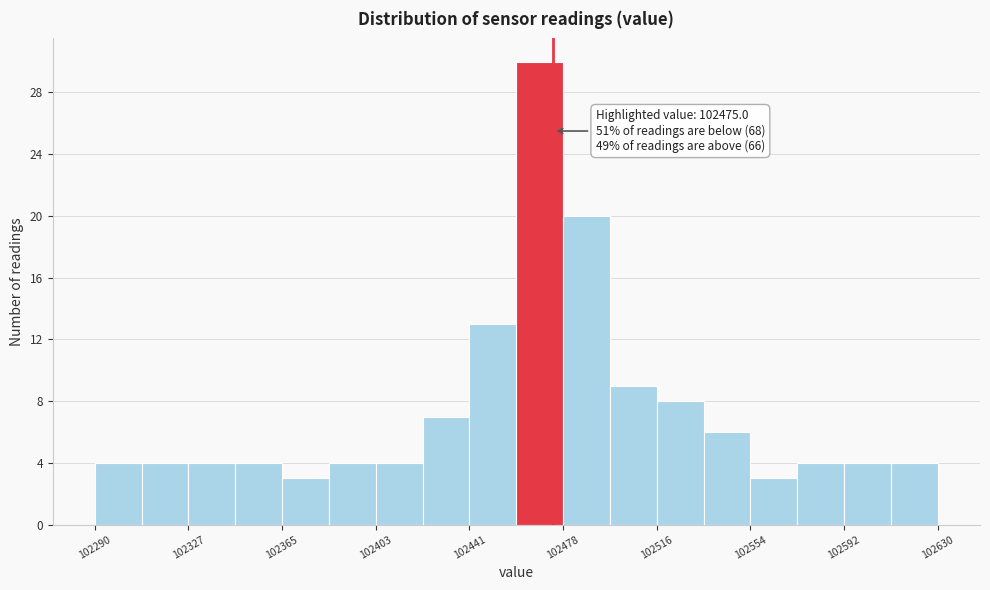

Around what value on the x-axis is the tallest bar? Give the approximate position of its centre, as read against the axis.

102470